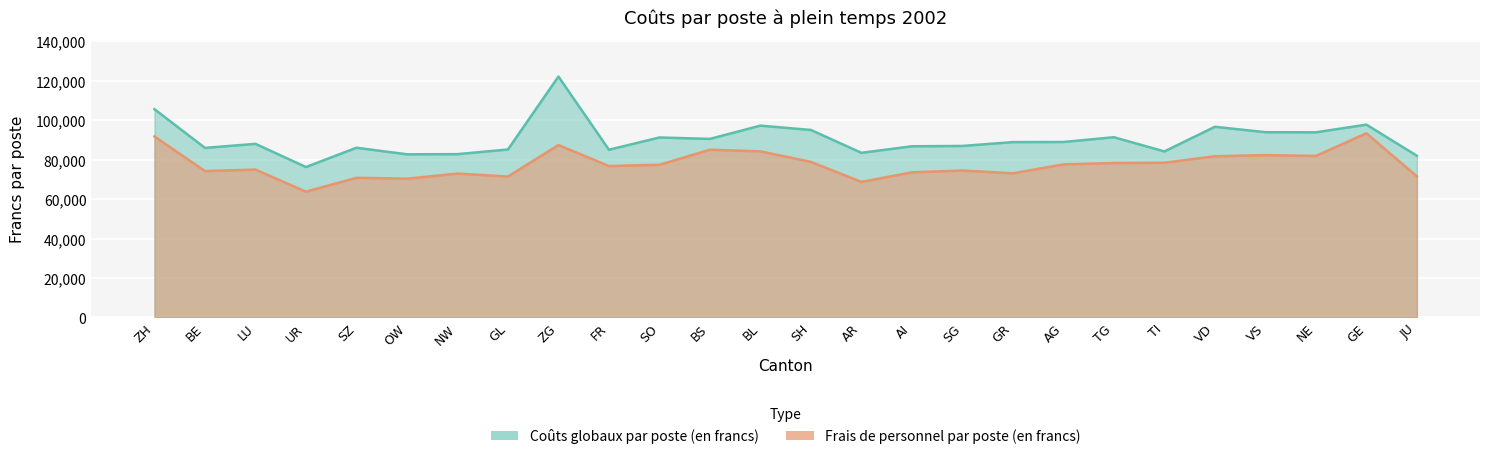

At which label does Coûts globaux par poste (en francs) reach its minimum?

UR